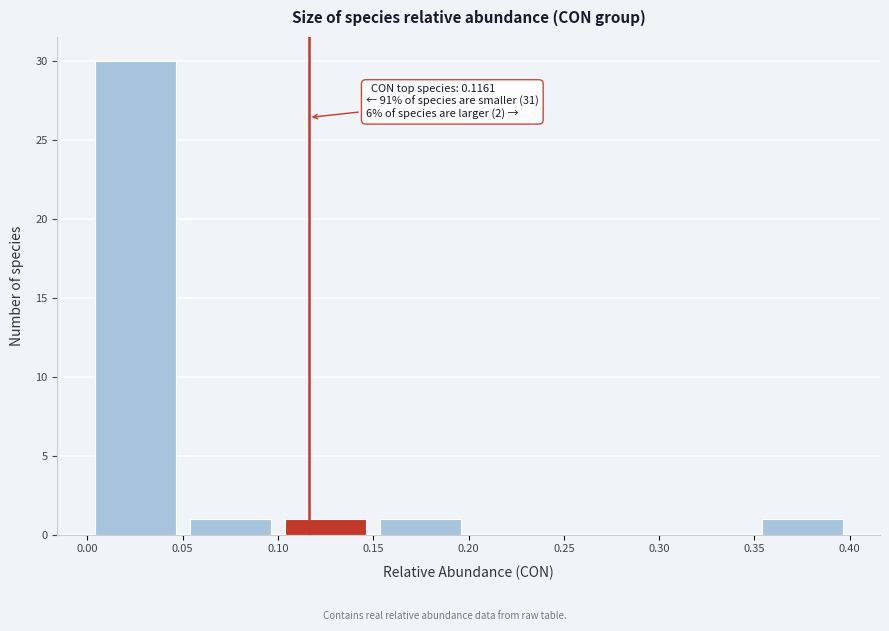

Over which range of the x-axis is the bar tallest?

0.00 to 0.05